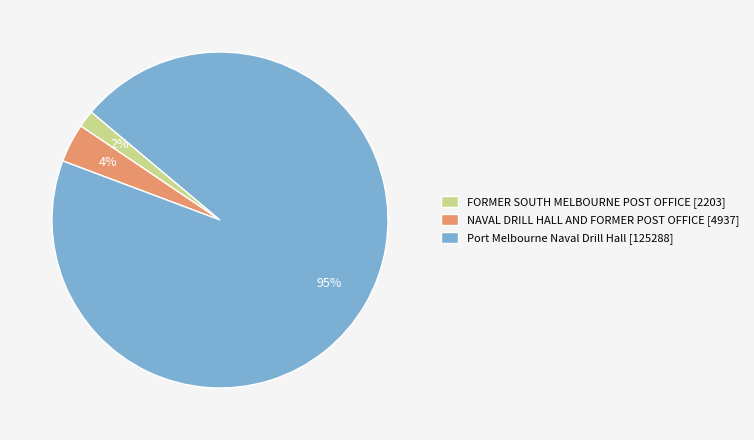

To the nearest percent, what portion does FORMER SOUTH MELBOURNE POST OFFICE represent?

2%